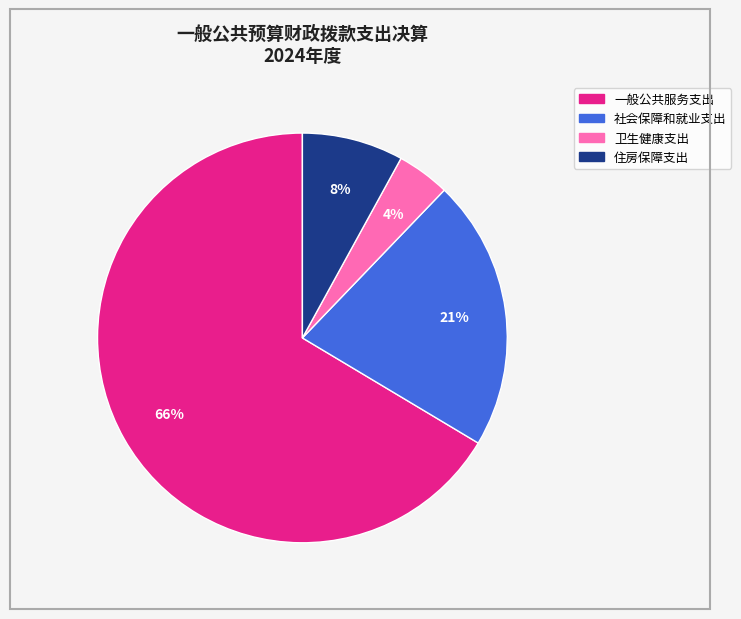

Does 一般公共服务支出 represent more than half of the total?

Yes